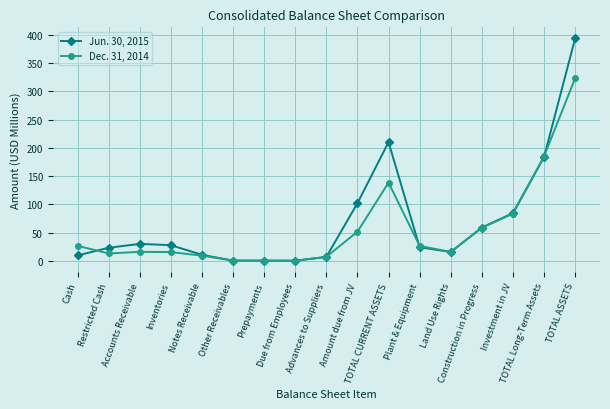

What is the difference between the highest and lowest values at Accounts Receivable?

14.2